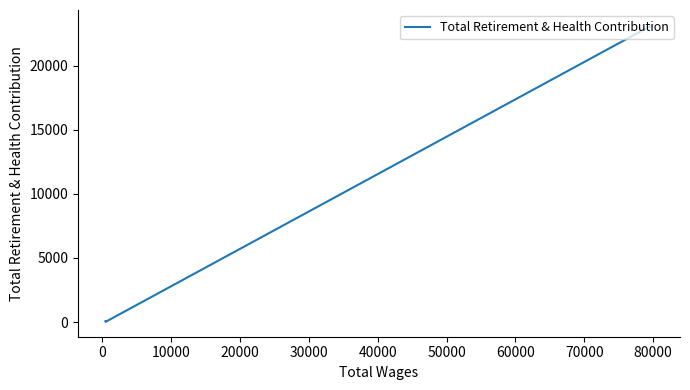

What is the maximum value shown in the chart?

23178